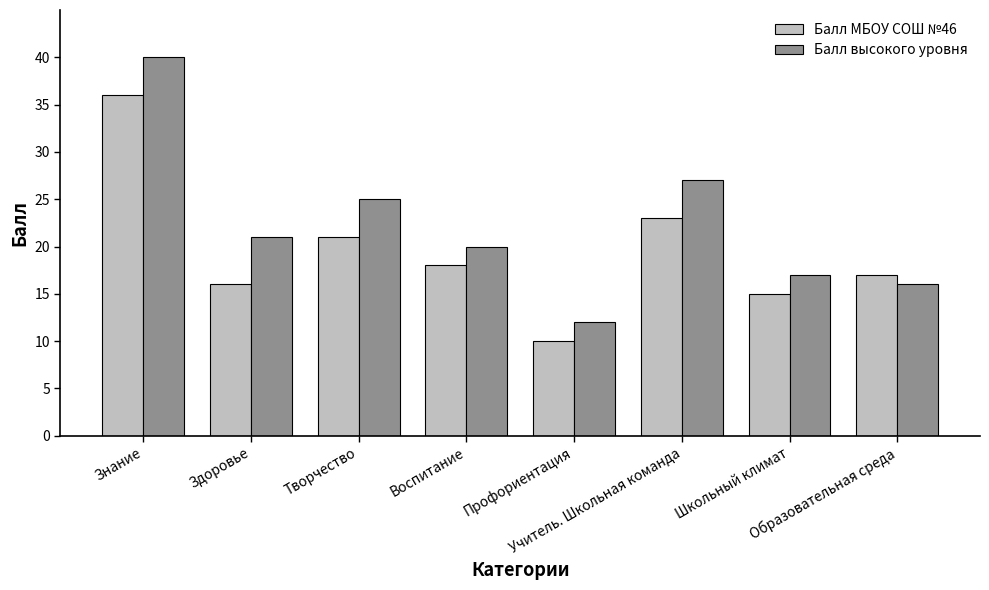

Rank the series by their average value, from highest to lowest.

Балл высокого уровня, Балл МБОУ СОШ №46